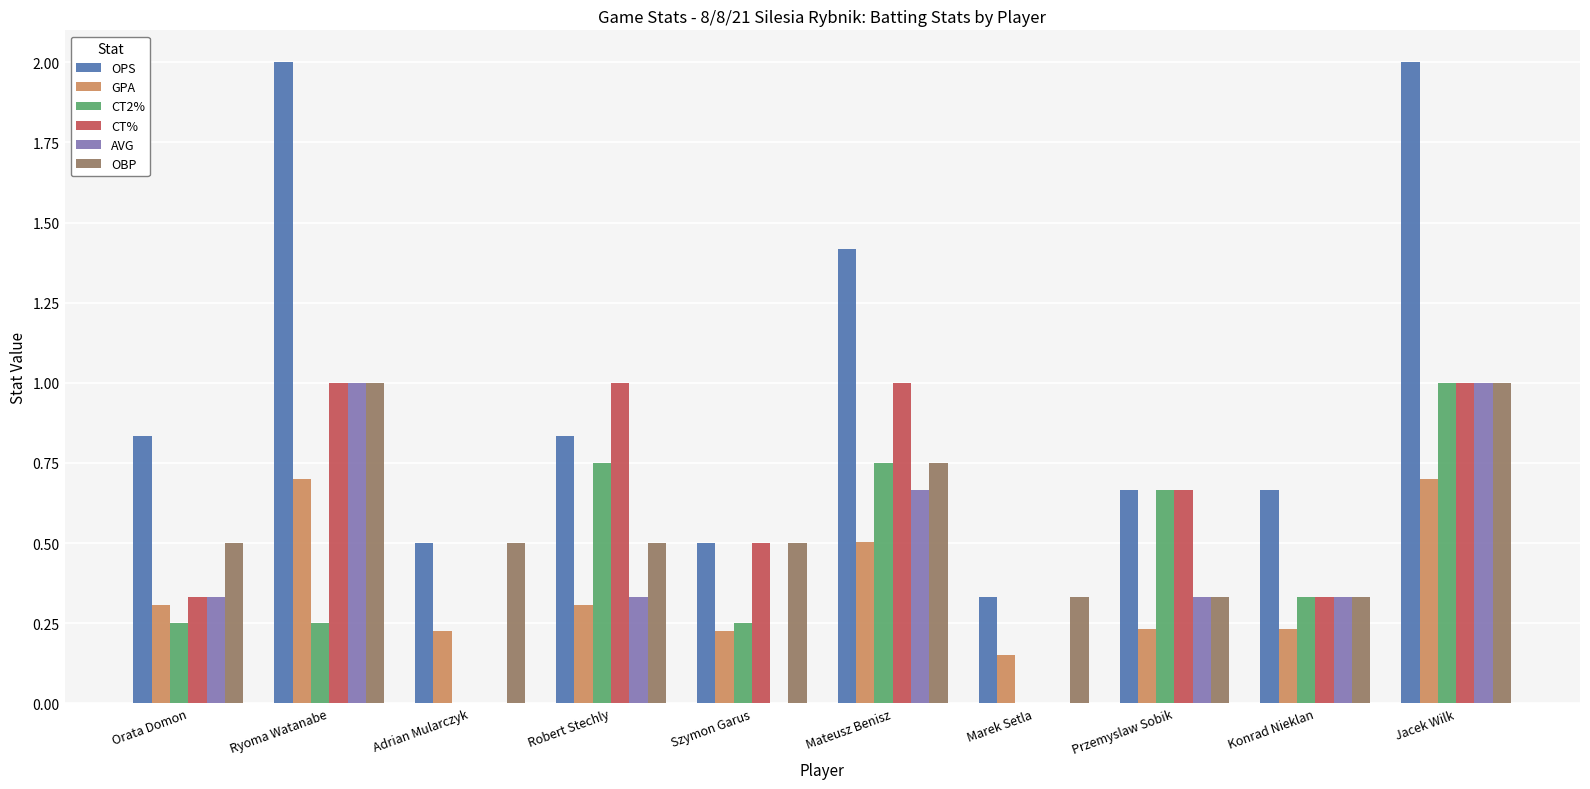

Which series changed the most between Marek Setla and Konrad Nieklan?

OPS